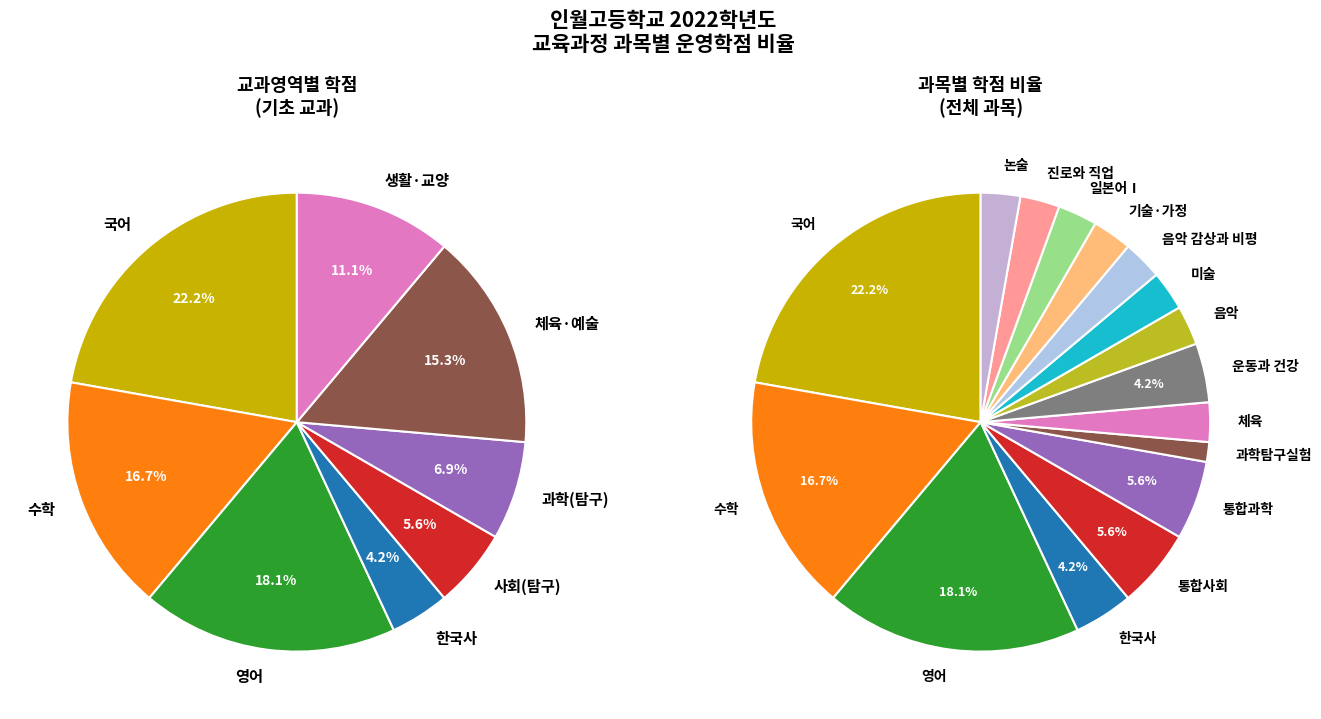

Which slice is the smallest?

과학탐구실험